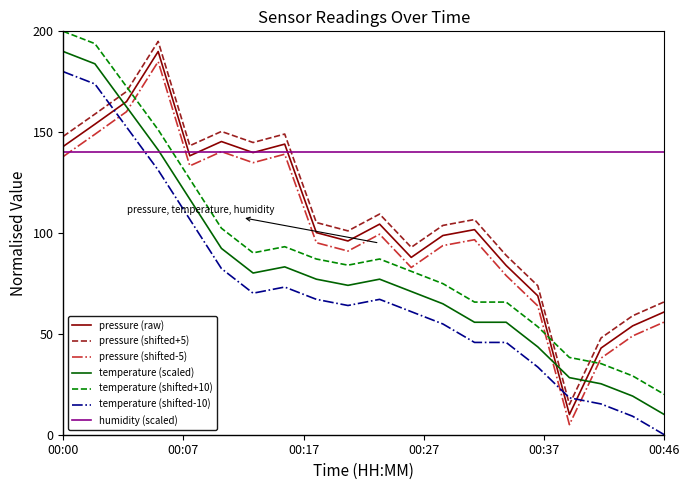

Which series has the largest total across all categories?

humidity (scaled)